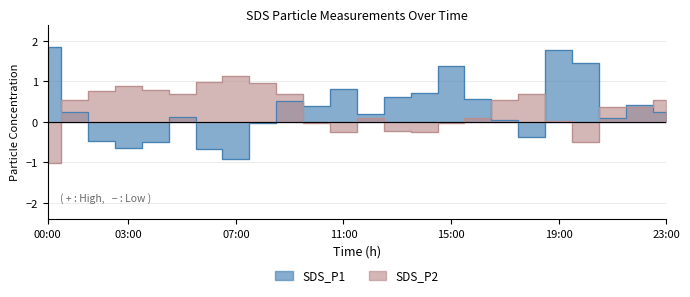

What is the label of the 5th point from the left?

04:00